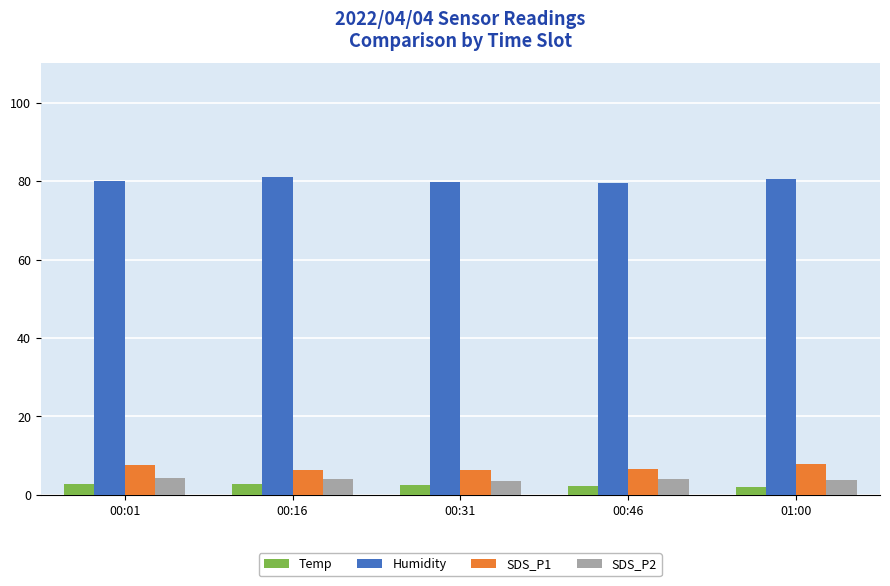

What is the value of the Temp bar at the 4th from the left?

2.3